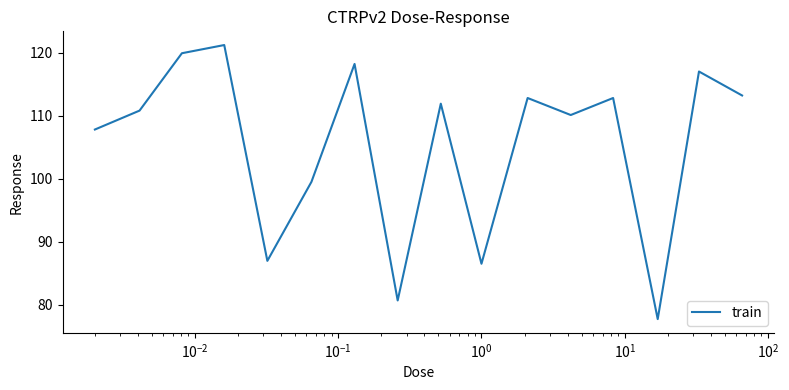

Reading left to right, transcribe all the data shown in this chart.

107.8	110.8	119.9	121.2	87.0	99.5	118.2	80.7	111.9	86.5	112.8	110.1	112.8	77.7	117.0	113.2